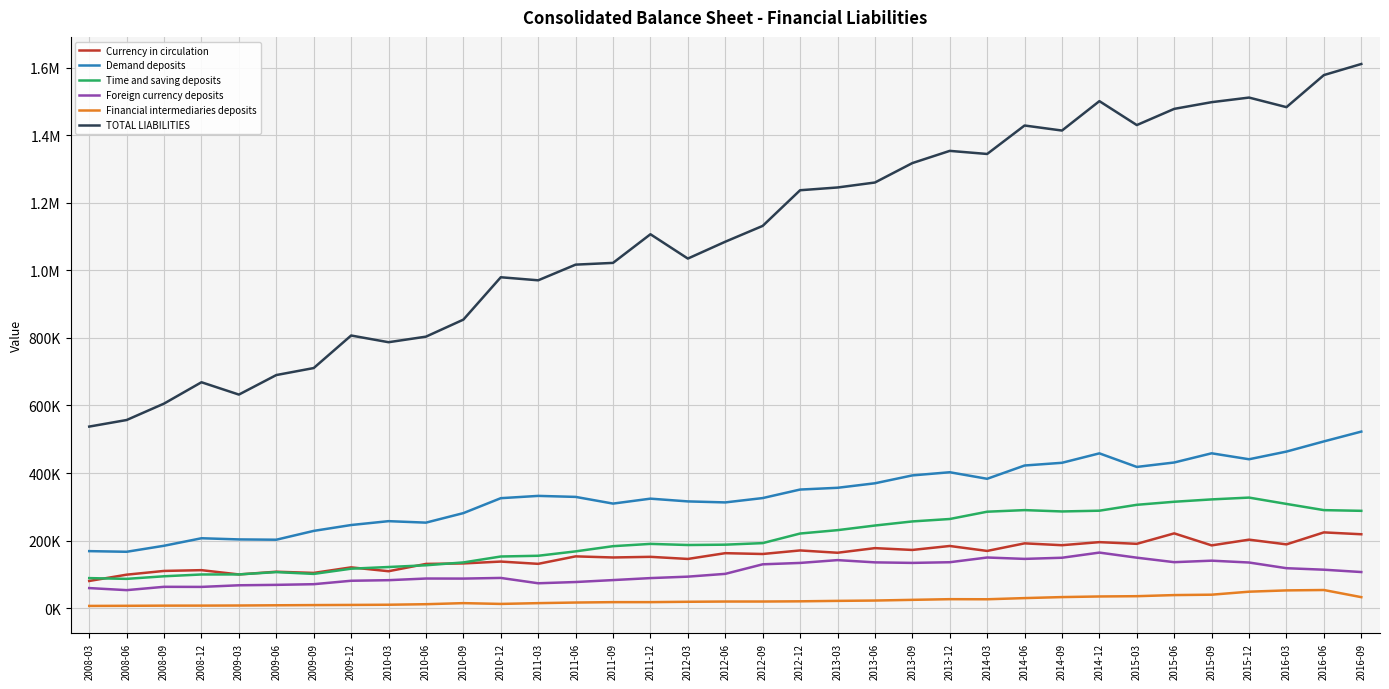

List the labels in order of TOTAL LIABILITIES value, largest first.

2016-09, 2016-06, 2015-12, 2014-12, 2015-09, 2016-03, 2015-06, 2015-03, 2014-06, 2014-09, 2013-12, 2014-03, 2013-09, 2013-06, 2013-03, 2012-12, 2012-09, 2011-12, 2012-06, 2012-03, 2011-09, 2011-06, 2010-12, 2011-03, 2010-09, 2009-12, 2010-06, 2010-03, 2009-09, 2009-06, 2008-12, 2009-03, 2008-09, 2008-06, 2008-03